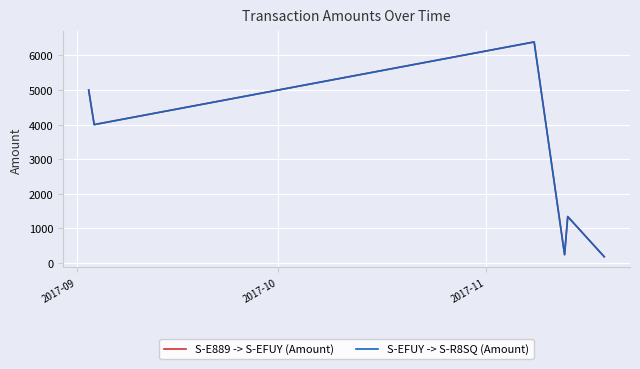

What is the smallest value displayed?

179.0